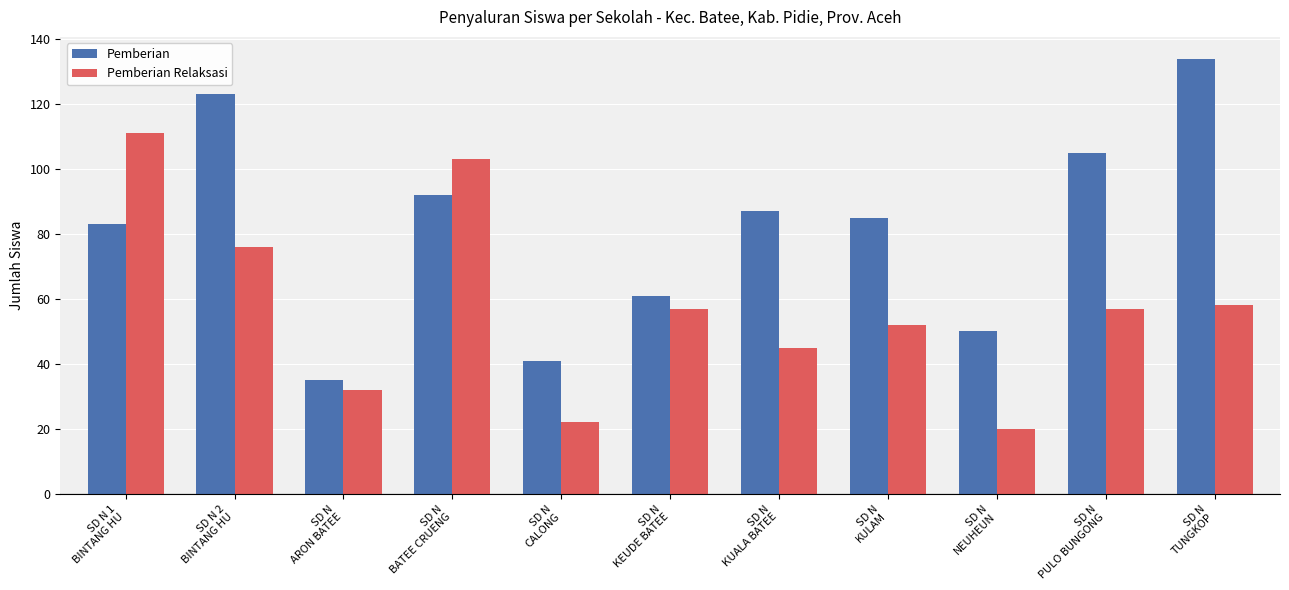

Read the Pemberian value at SD N
CALONG, to the nearest 10.

40